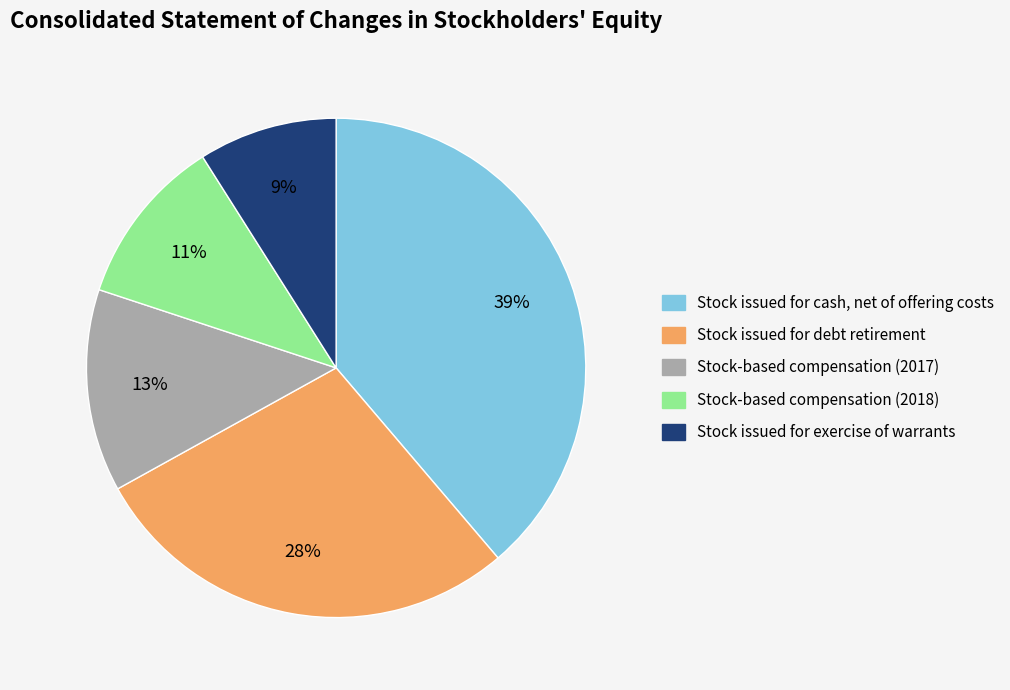

Rank the categories by value from highest to lowest.

Stock issued for cash, net of offering costs, Stock issued for debt retirement, Stock-based compensation (2017), Stock-based compensation (2018), Stock issued for exercise of warrants